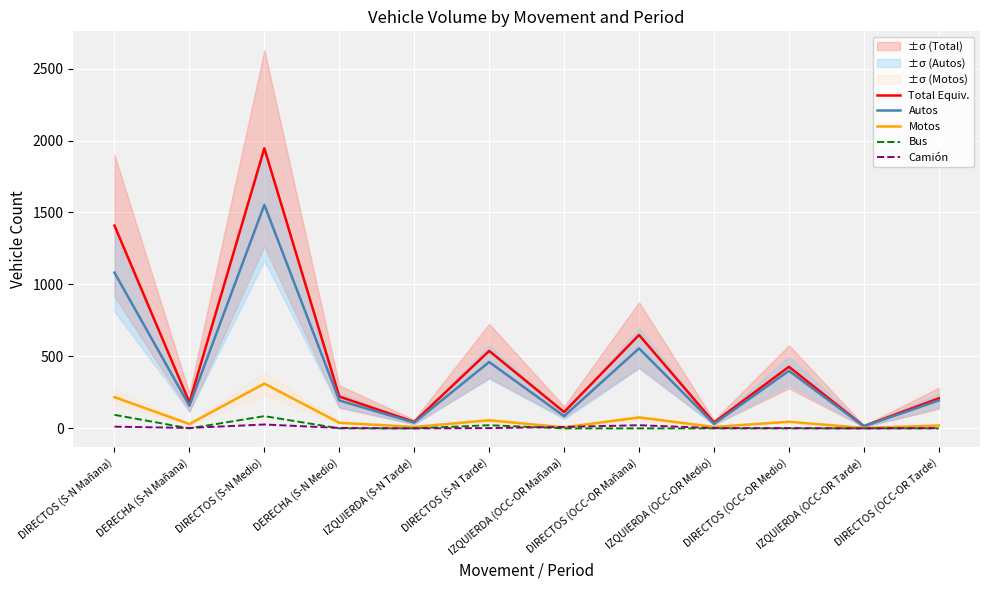

Is the value of Camión at IZQUIERDA (OCC-OR Mañana) greater than the value of Bus at DIRECTOS (S-N Medio)?

No